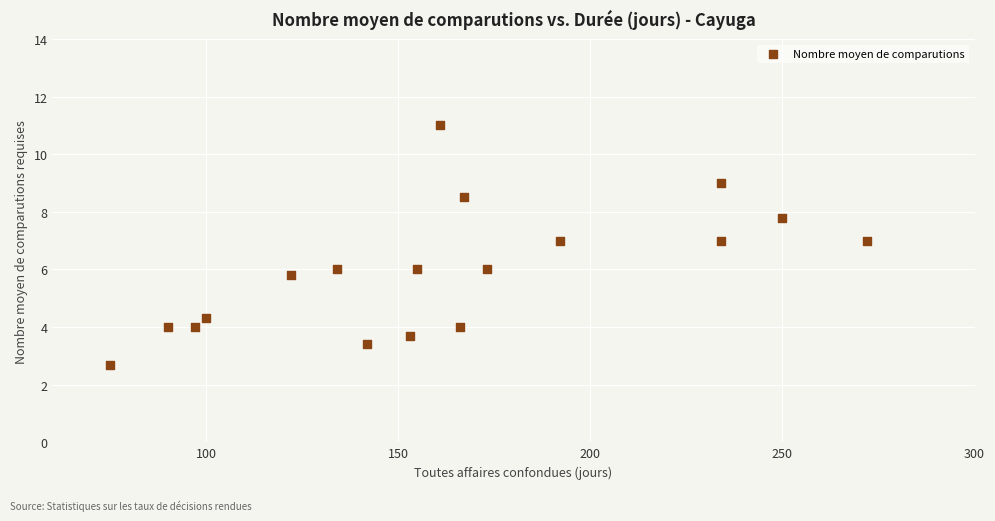

What is the range of X values (max minus min)?

197.0